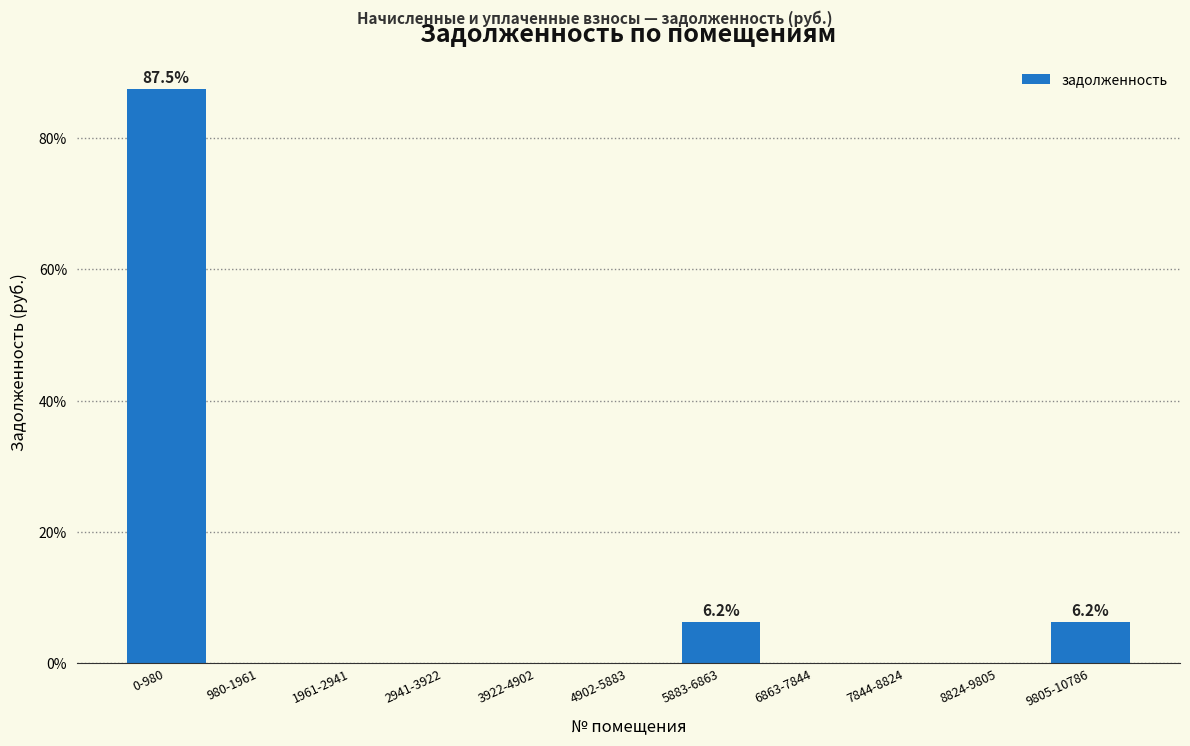

Is it true that the value at 3922-4902 is 44.9?

False